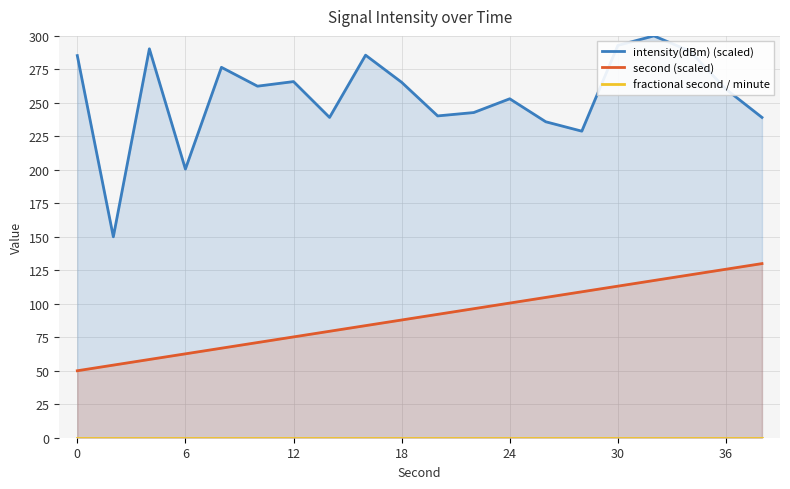

Read the second (scaled) value at 18.

87.9